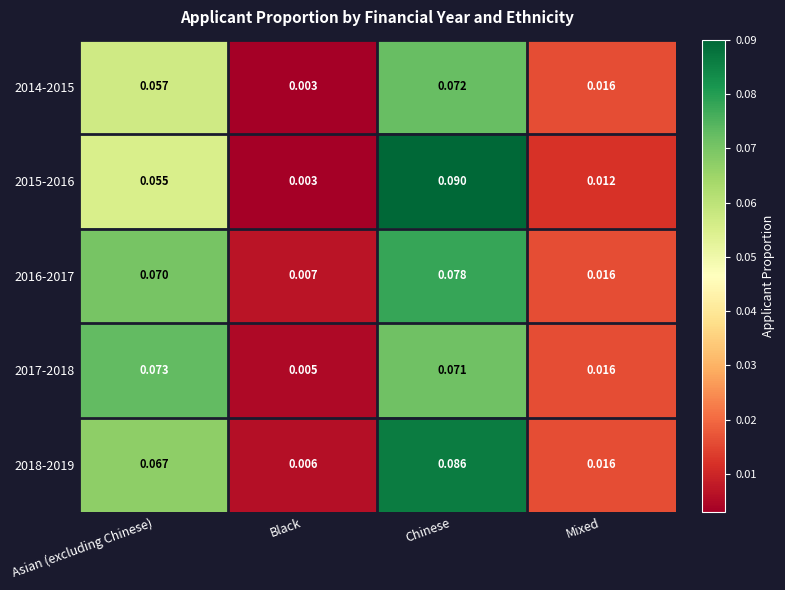

List the labels in order of 2018-2019 value, largest first.

Chinese, Asian (excluding Chinese), Mixed, Black